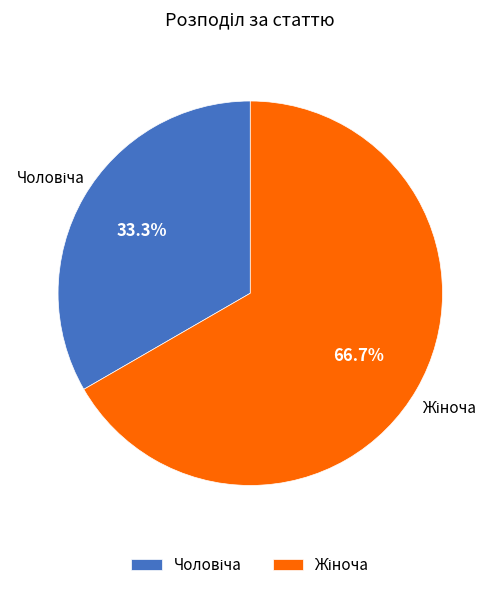

Does any single category account for the majority?

Yes